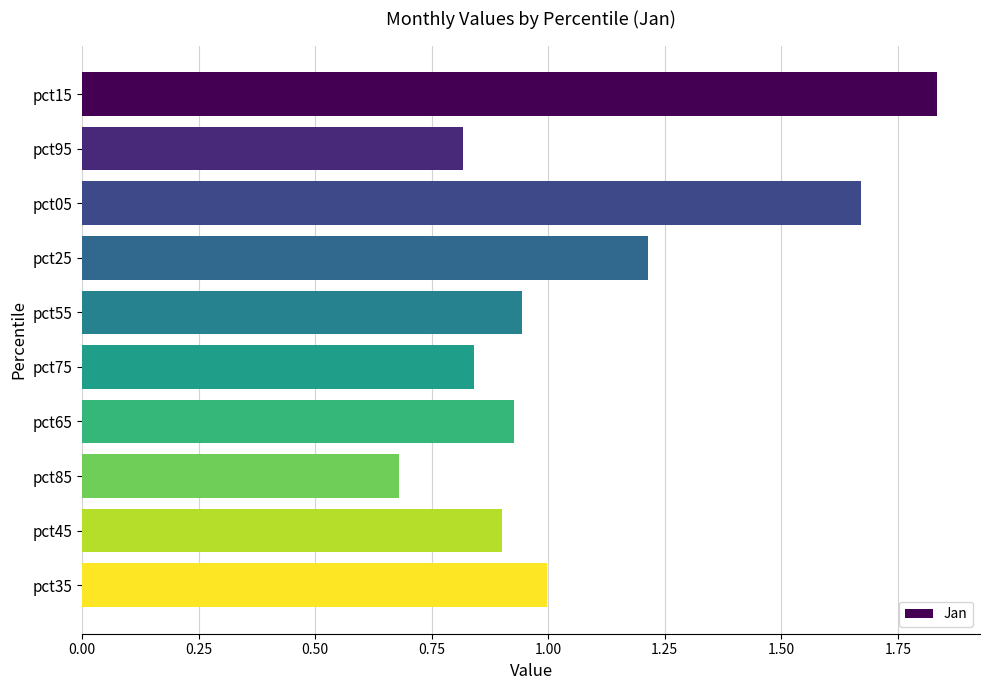

The value at pct95 is 0.8. True or false?

True